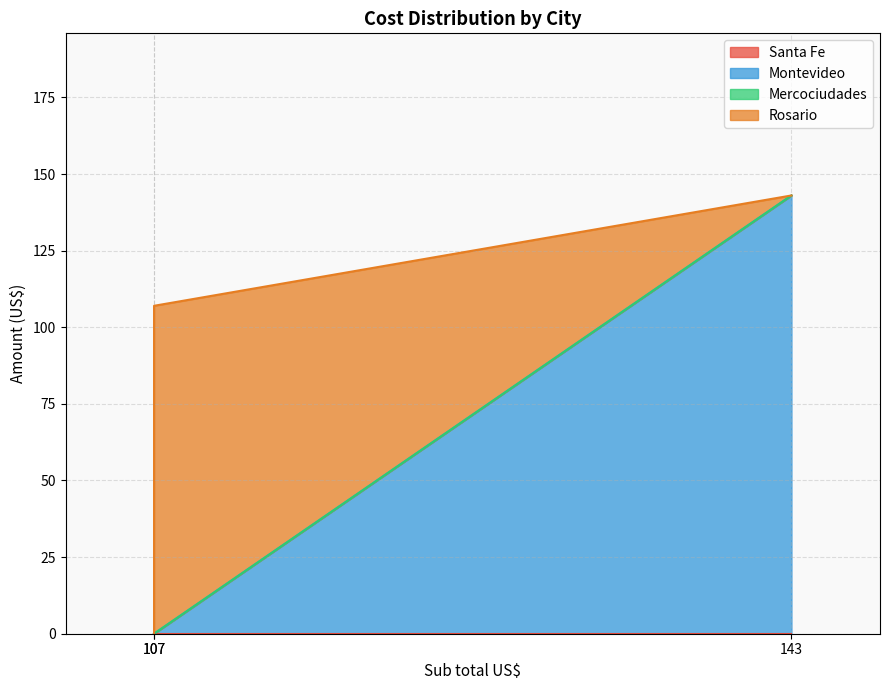

True or false: Mercociudades has a value of 0 at 107.

True